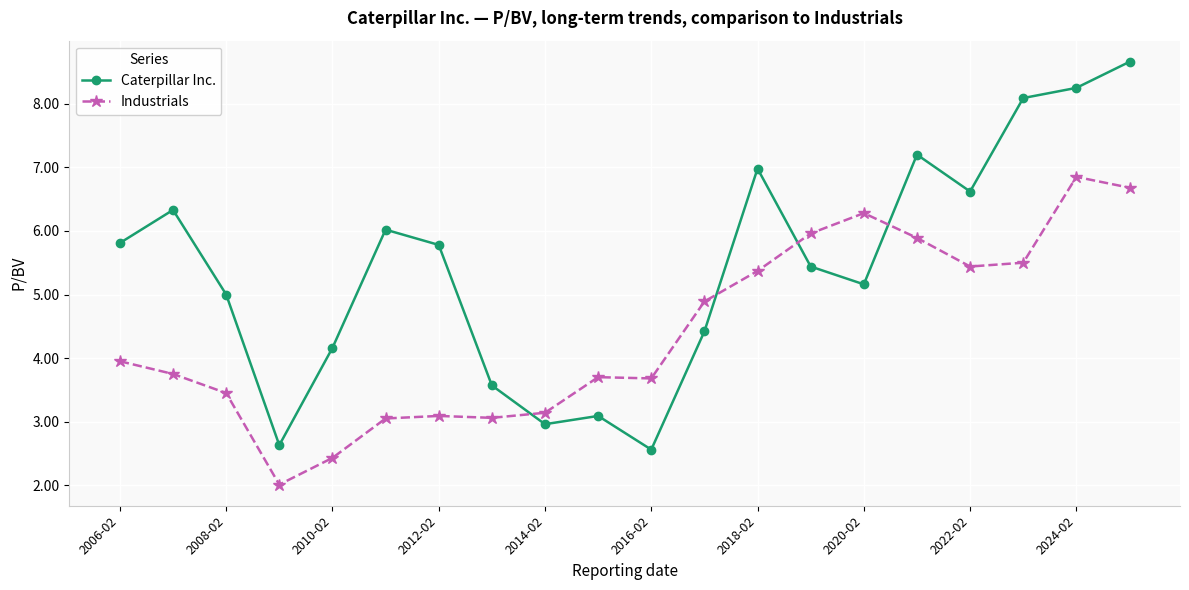

Which series has the largest range (max minus min)?

Caterpillar Inc.